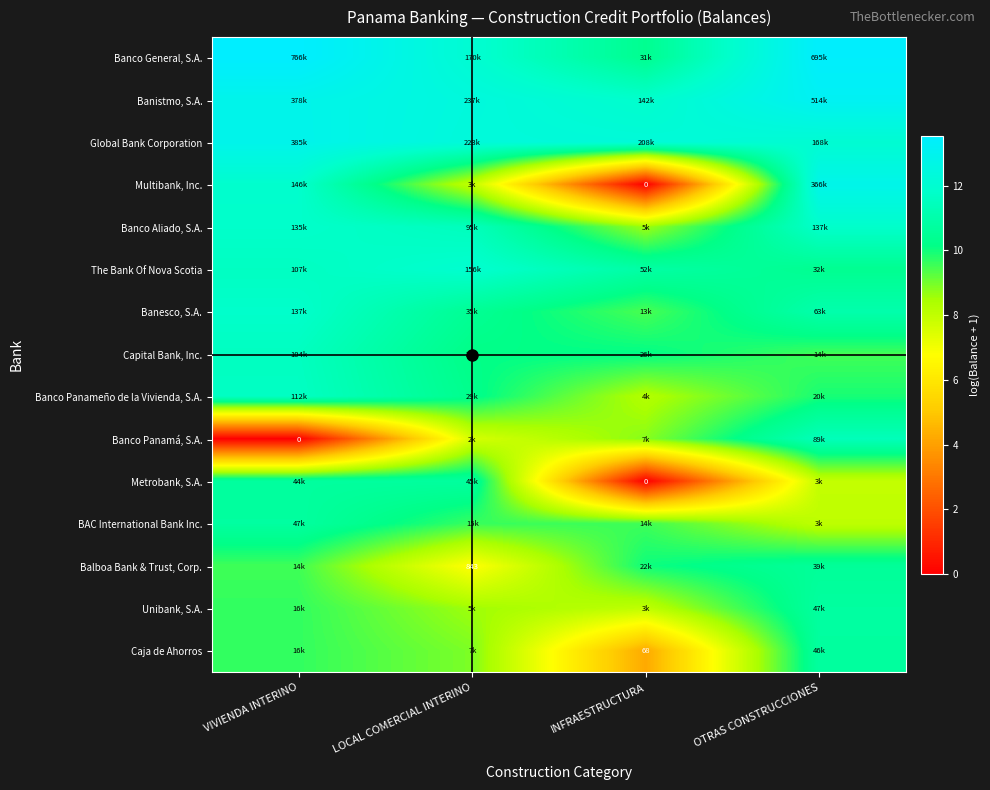

What is the difference between the Banesco, S.A. values at LOCAL COMERCIAL INTERINO and OTRAS CONSTRUCCIONES?

0.6